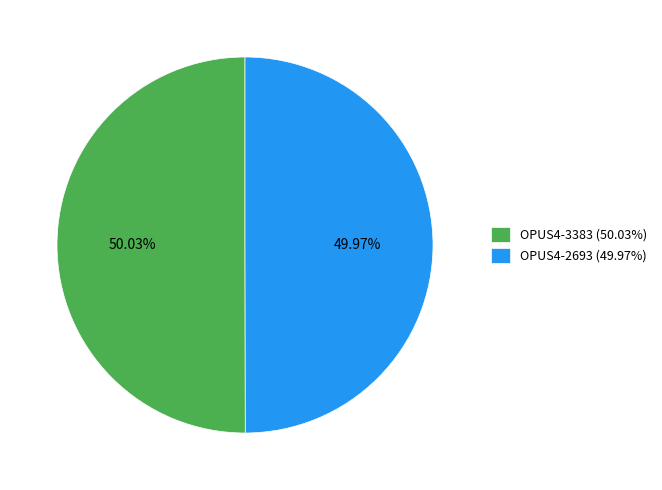

What percentage is NOT represented by OPUS4-2693?

50.0%